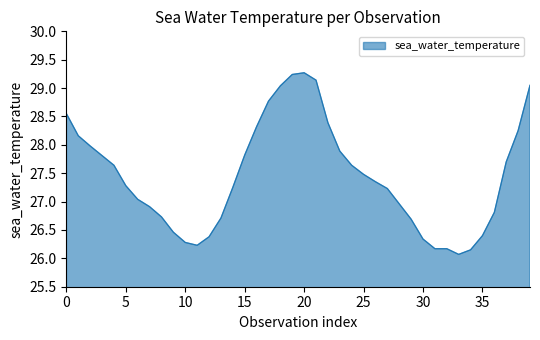

True or false: there are more than 0 points higher than both neighbors.

True